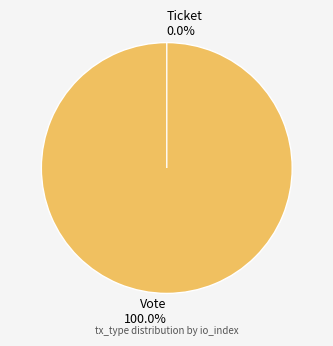

Which has a higher value, Ticket or Vote?

Vote